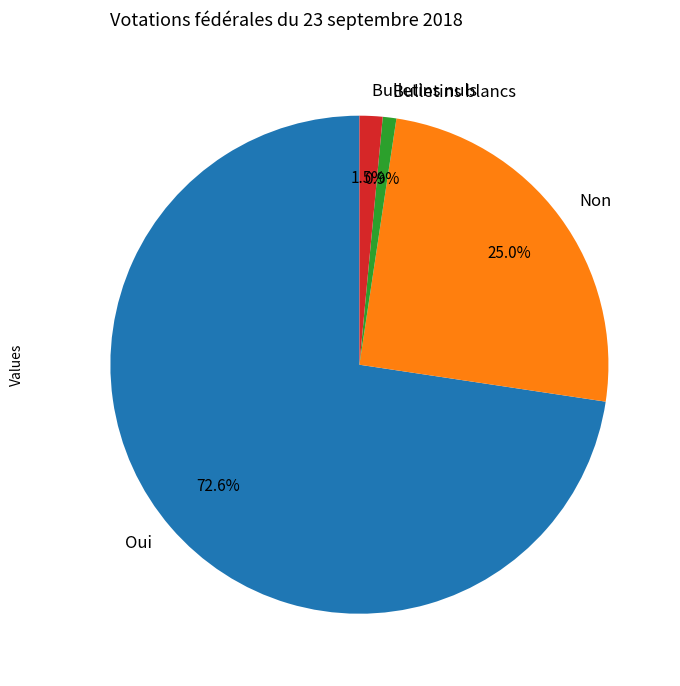

Which category accounts for the majority?

Oui